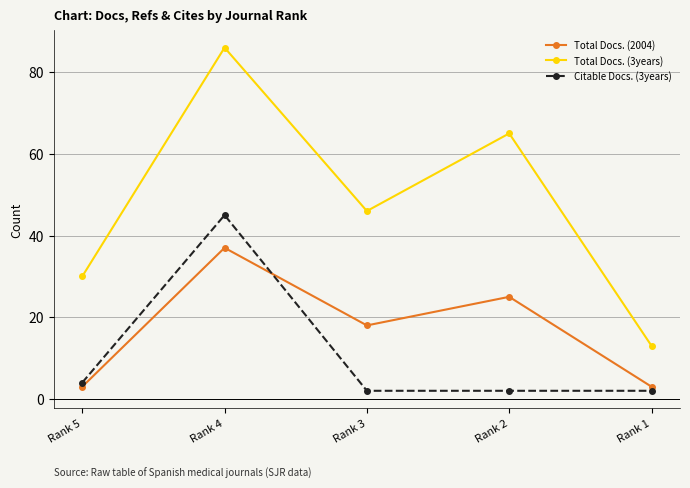

What is the spread (max minus min) of values at Rank 2?

63